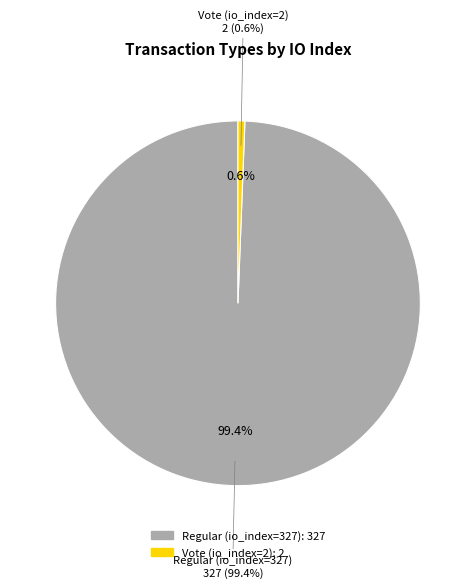

The Regular (io_index=327) slice represents 88% of the pie. True or false?

False